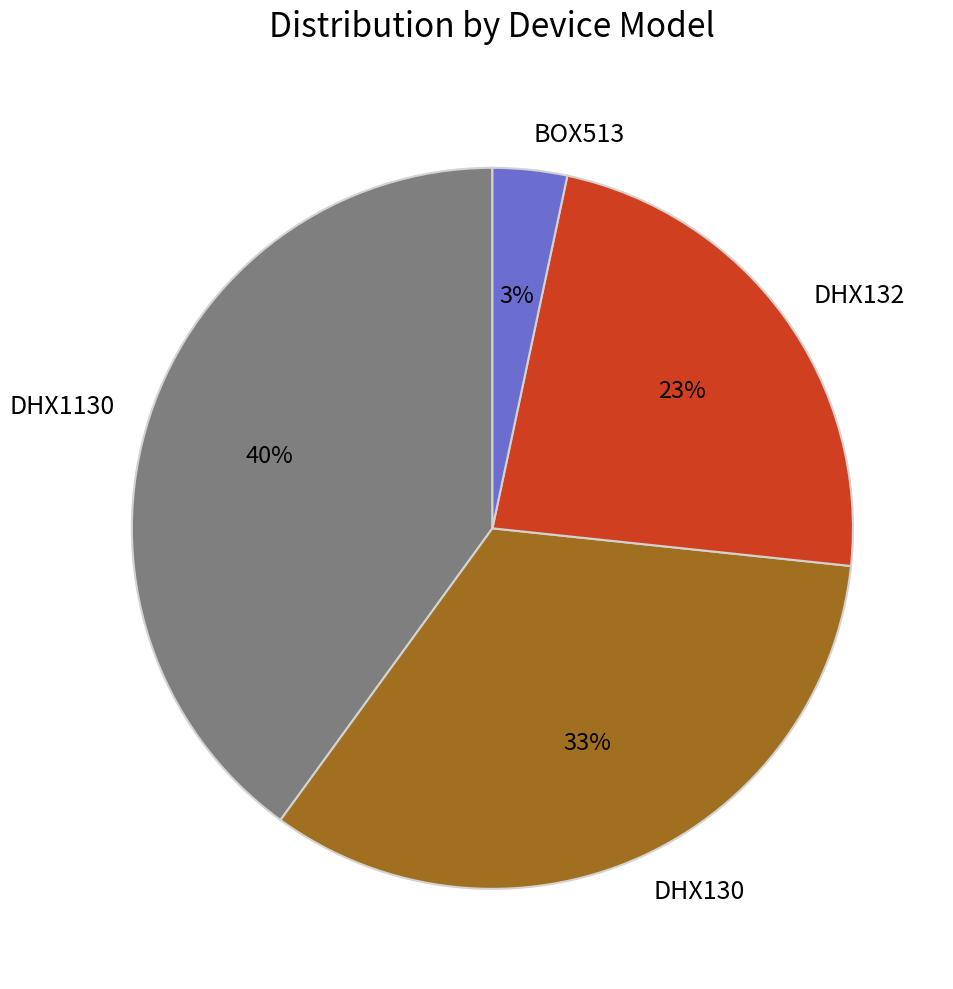

Rank the categories by value from lowest to highest.

BOX513, DHX132, DHX130, DHX1130